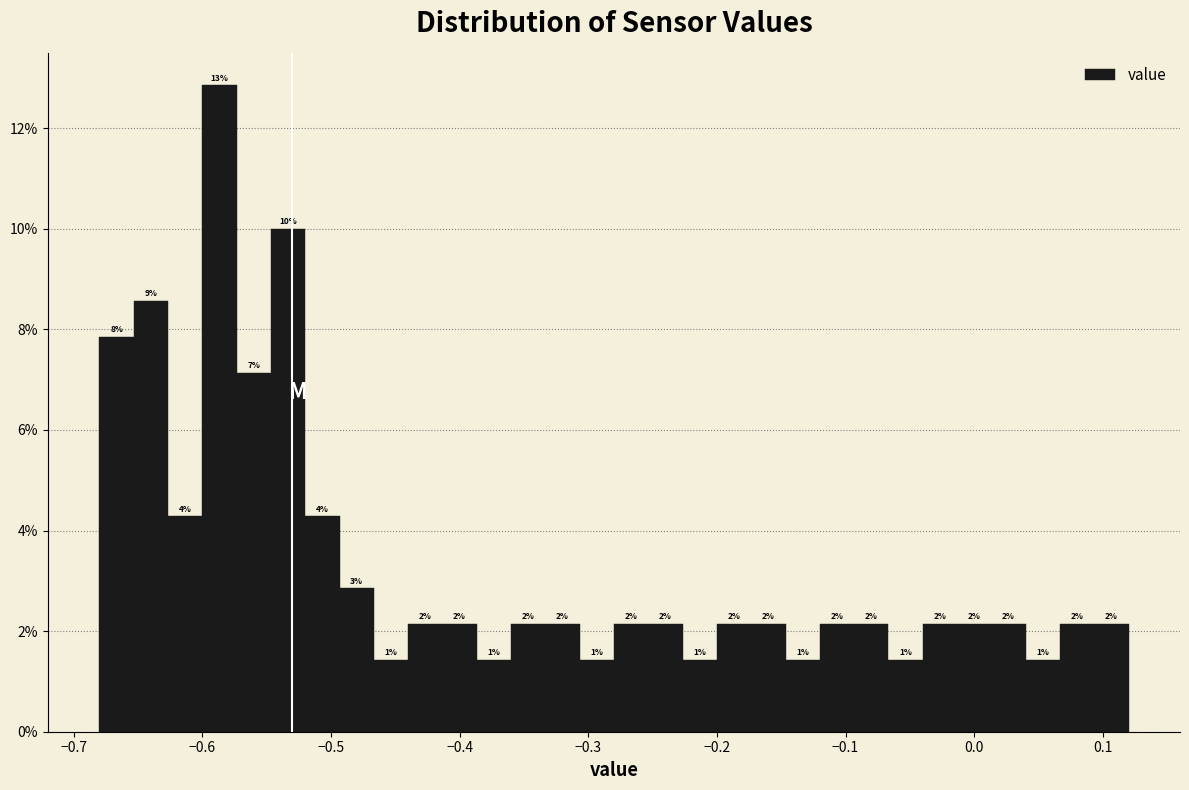

Read against the x-axis, roughly where is the centre of the tallest bar?

-0.59